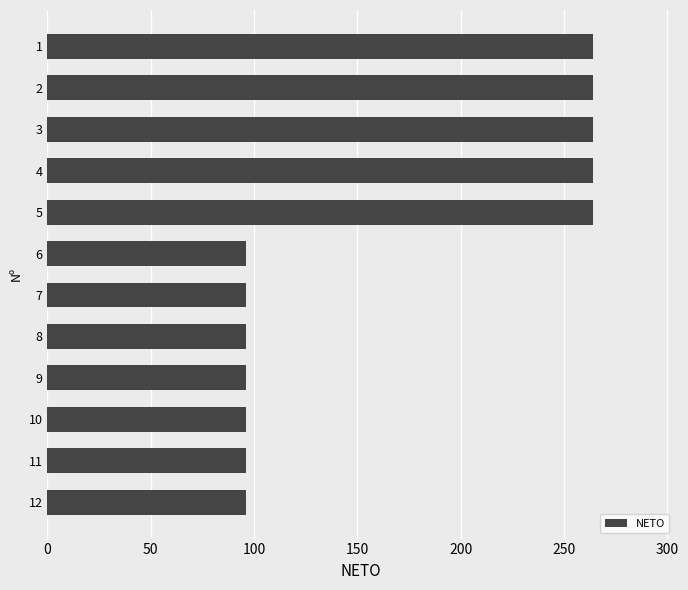

What is the difference between the maximum and minimum values?

168